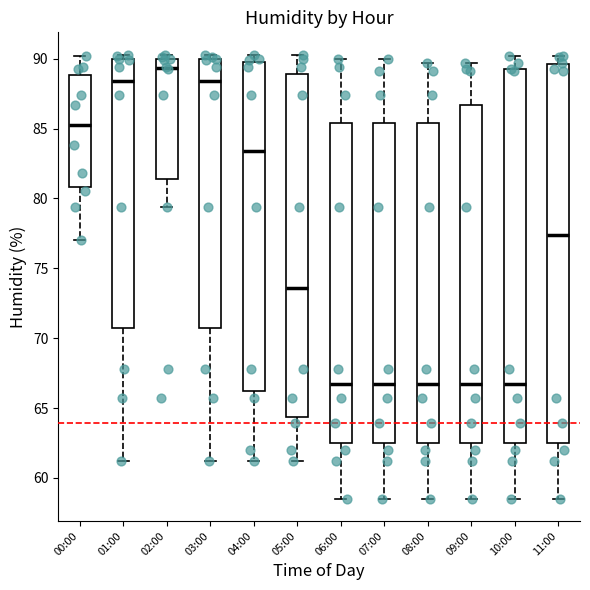

Reading left to right, transcribe this box plot: for each box, give where its median line is, the range the box spans, and where its two whiskers end, as read against the y-axis. The values are not printed on the chart, so give them approximately, as read against the axis.

00:00: median 85.5, box 81.0 to 89.0, whiskers 77.0 to 90.0
01:00: median 88.5, box 70.5 to 90.0, whiskers 61.0 to 90.5
02:00: median 89.5, box 81.5 to 90.0, whiskers 79.5 to 90.5
03:00: median 88.5, box 70.5 to 90.0, whiskers 61.0 to 90.5
04:00: median 83.5, box 66.0 to 90.0, whiskers 61.0 to 90.5
05:00: median 73.5, box 64.5 to 89.0, whiskers 61.0 to 90.5
06:00: median 67.0, box 62.5 to 85.5, whiskers 58.5 to 90.0
07:00: median 67.0, box 62.5 to 85.5, whiskers 58.5 to 90.0
08:00: median 67.0, box 62.5 to 85.5, whiskers 58.5 to 89.5
09:00: median 67.0, box 62.5 to 86.5, whiskers 58.5 to 89.5
10:00: median 67.0, box 62.5 to 89.5, whiskers 58.5 to 90.0
11:00: median 77.5, box 62.5 to 89.5, whiskers 58.5 to 90.0